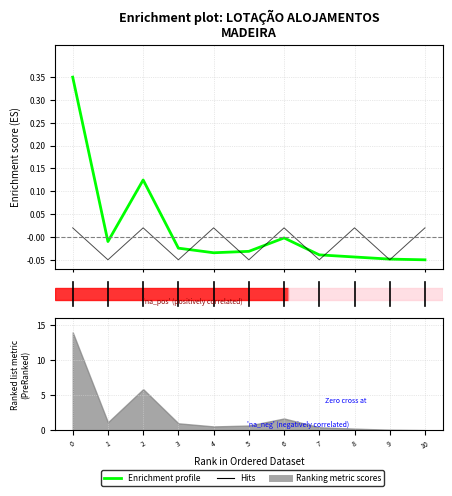

How many values in the Enrichment profile series are below 0?

9